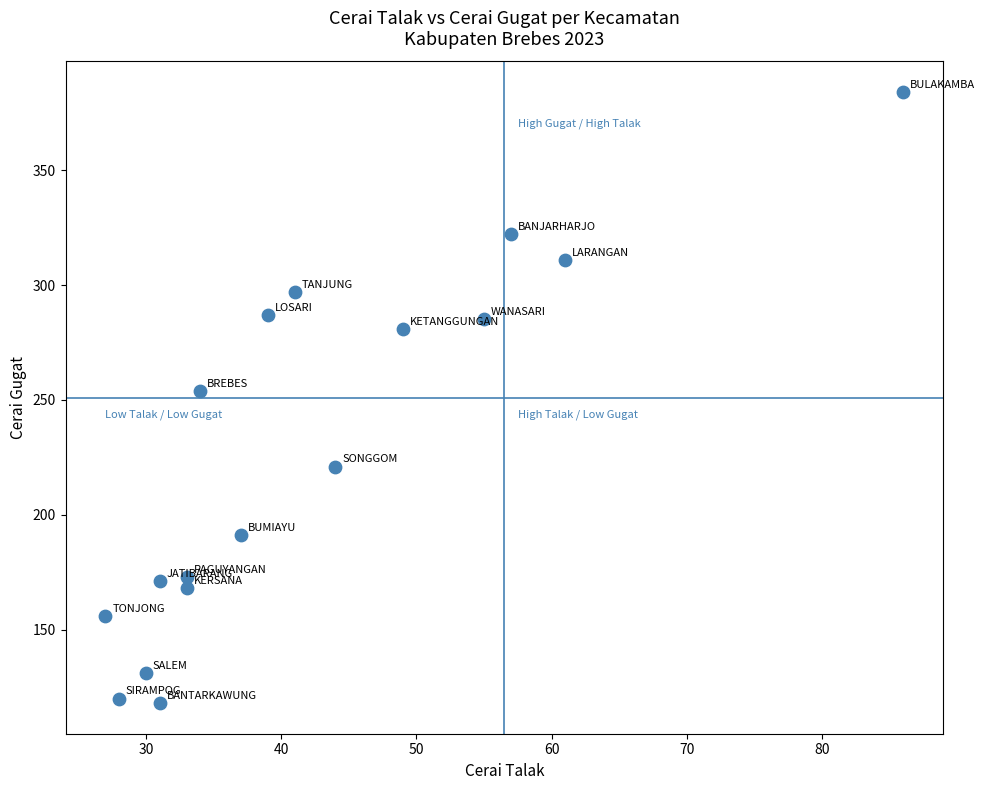

What is the range of Y values (max minus min)?

266